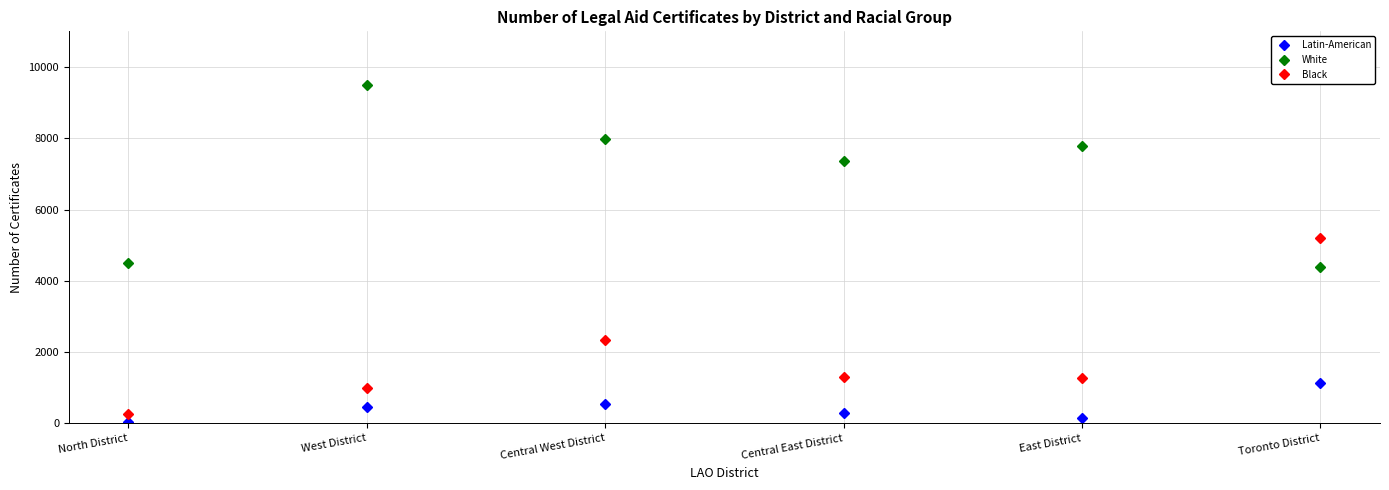

What is the sum of the Black values at Central East District and Central West District?

3649